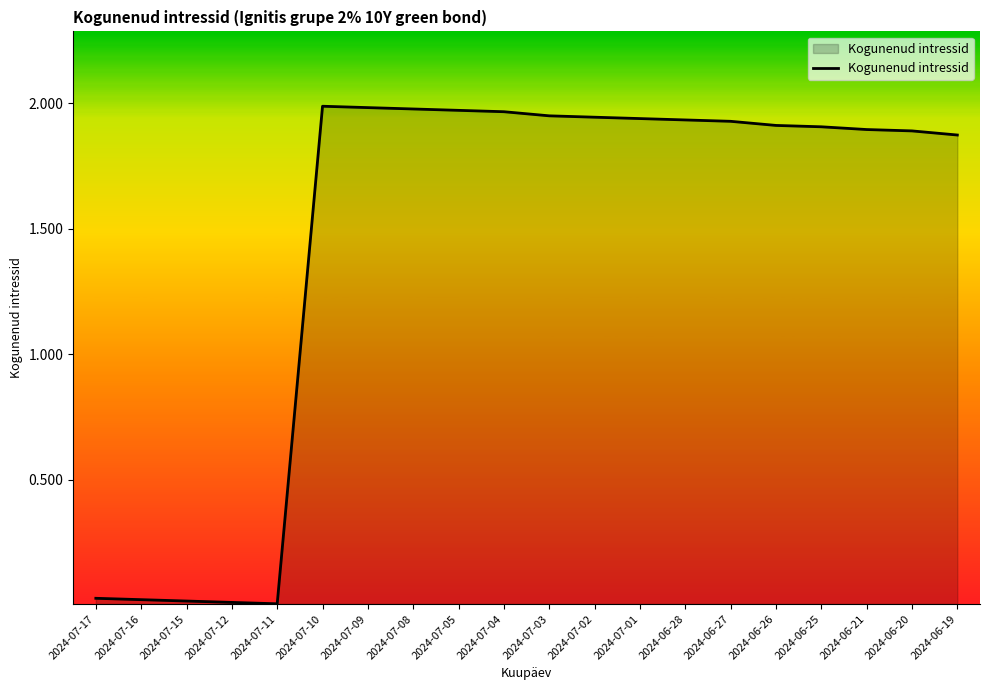

What position from the left is 2024-06-27?

15